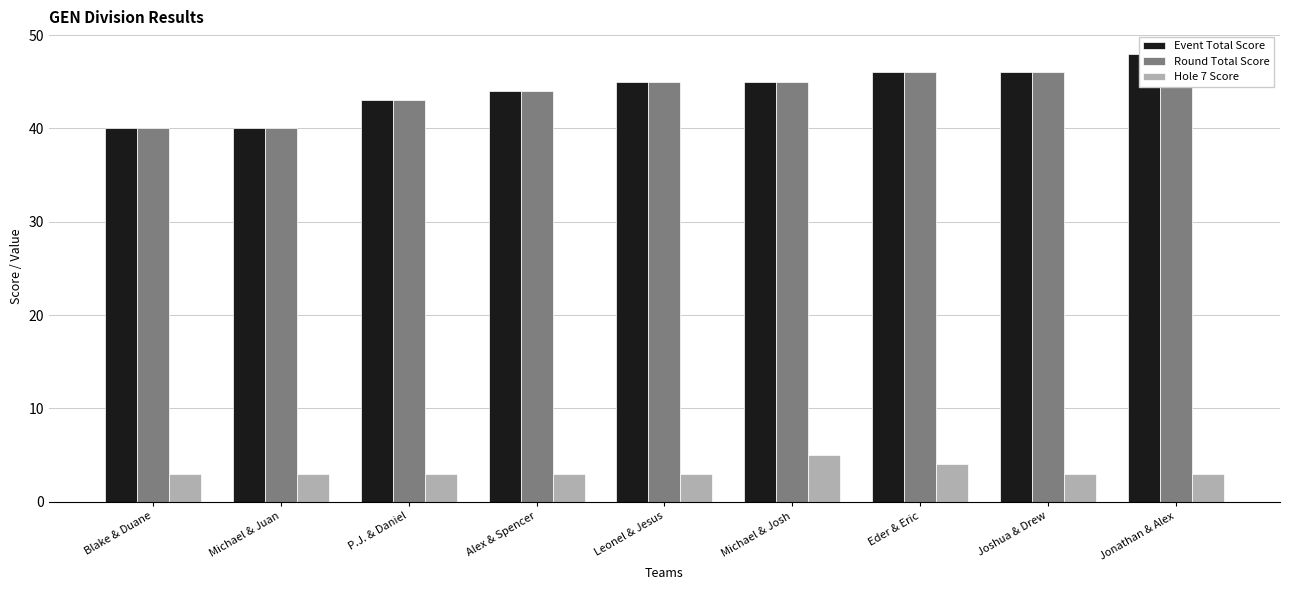

At which category is the sum across all series the highest?

Jonathan & Alex